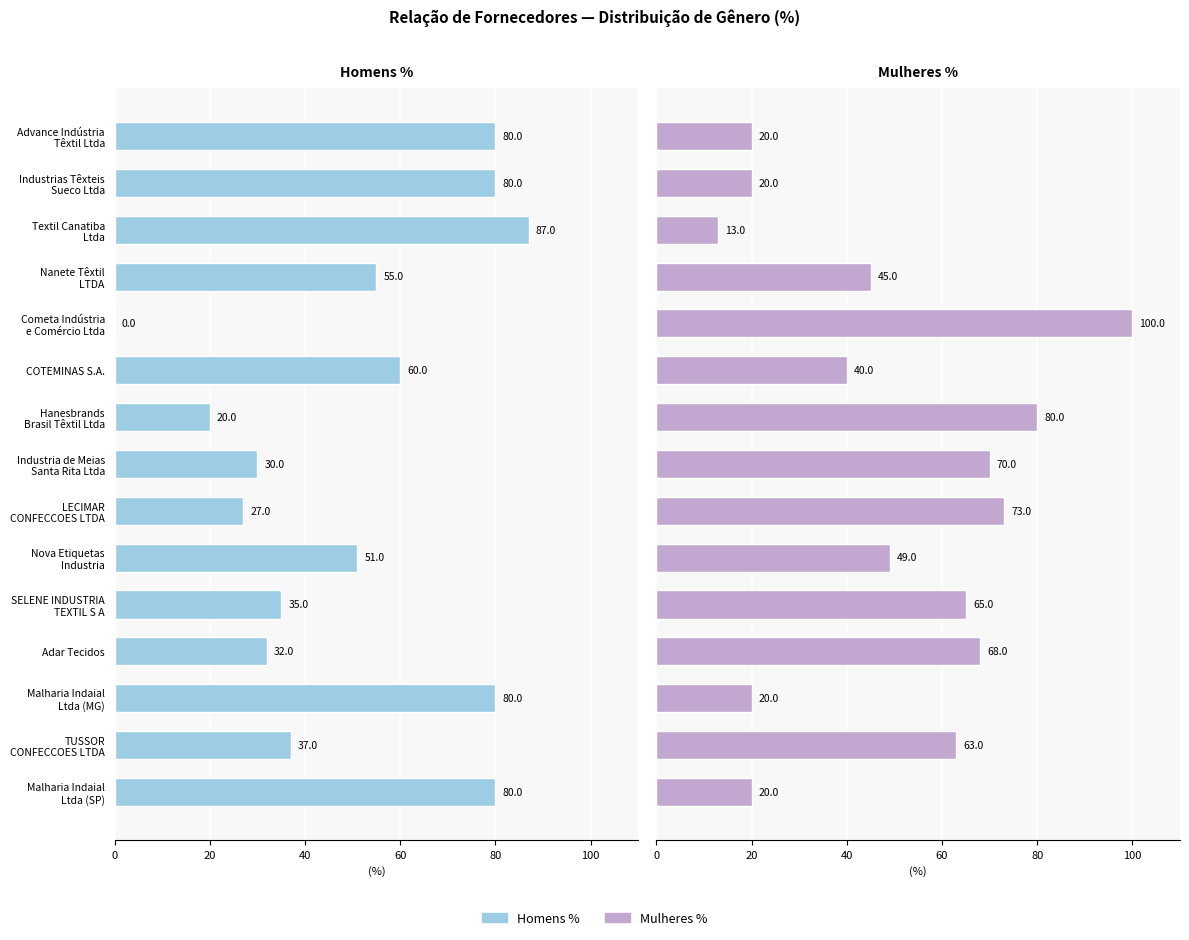

Which series has the widest spread of values?

Homens %